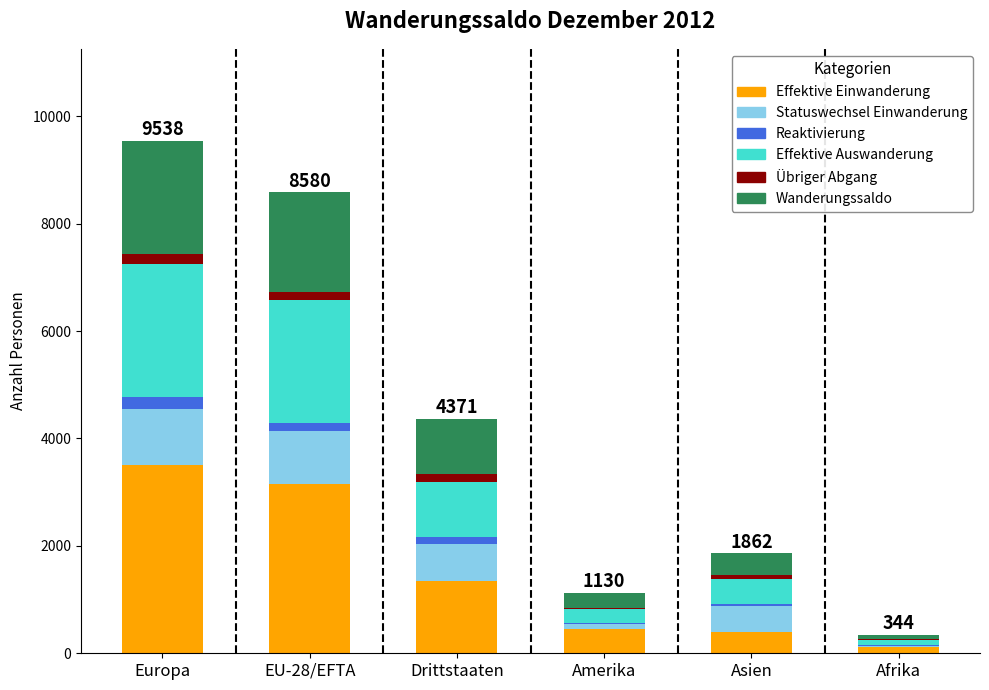

Rank the categories by Reaktivierung value from highest to lowest.

Europa, EU-28/EFTA, Drittstaaten, Asien, Amerika, Afrika